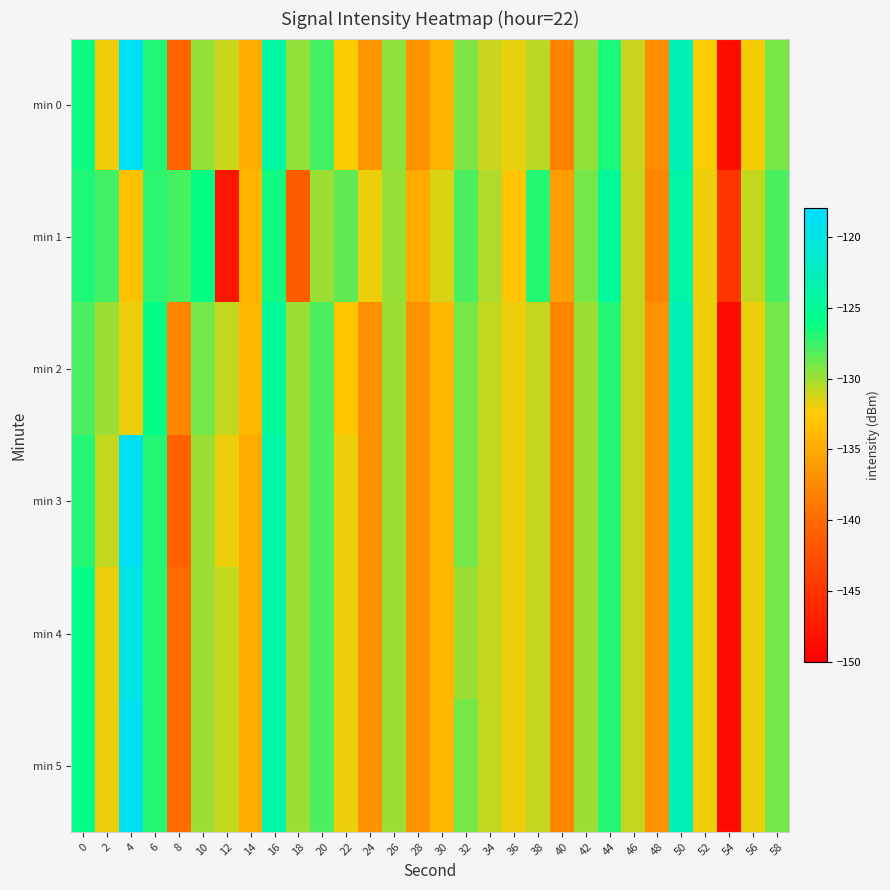

Which series has the largest range (max minus min)?

min 0